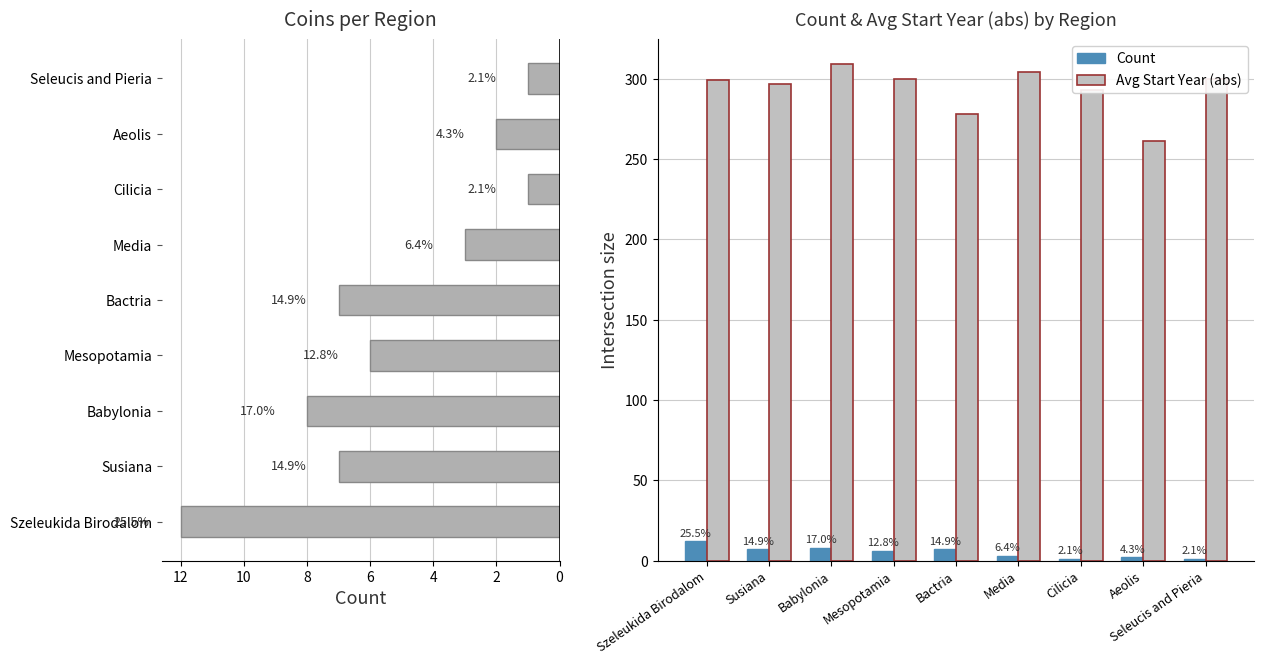

Which series has the largest range (max minus min)?

Avg Start (abs)